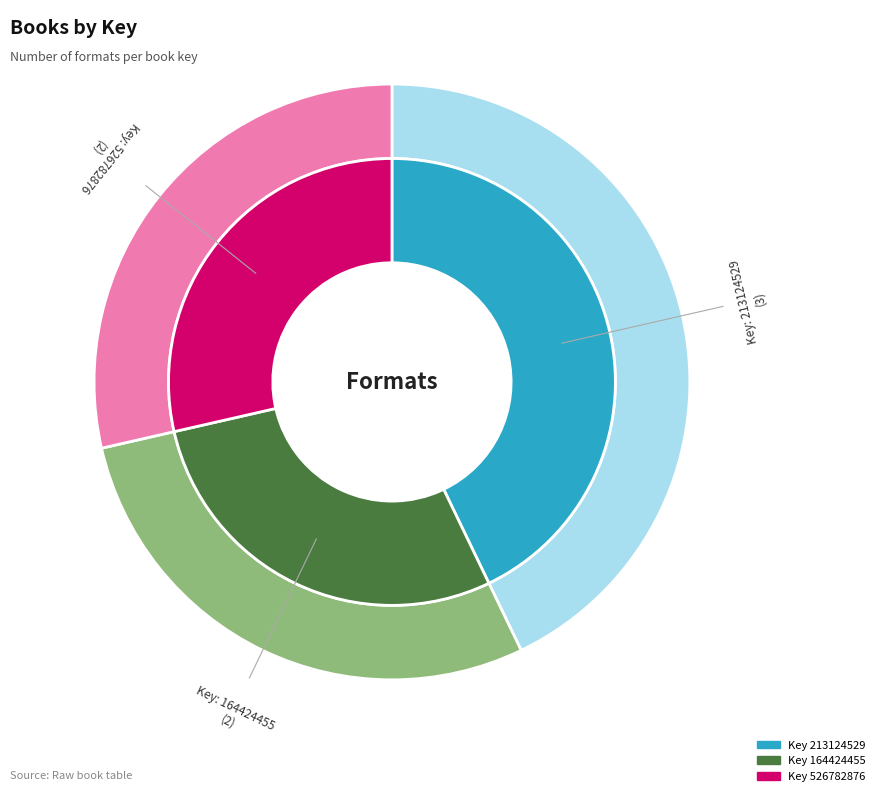

What percentage is the 213124529 slice, to the nearest percent?

43%